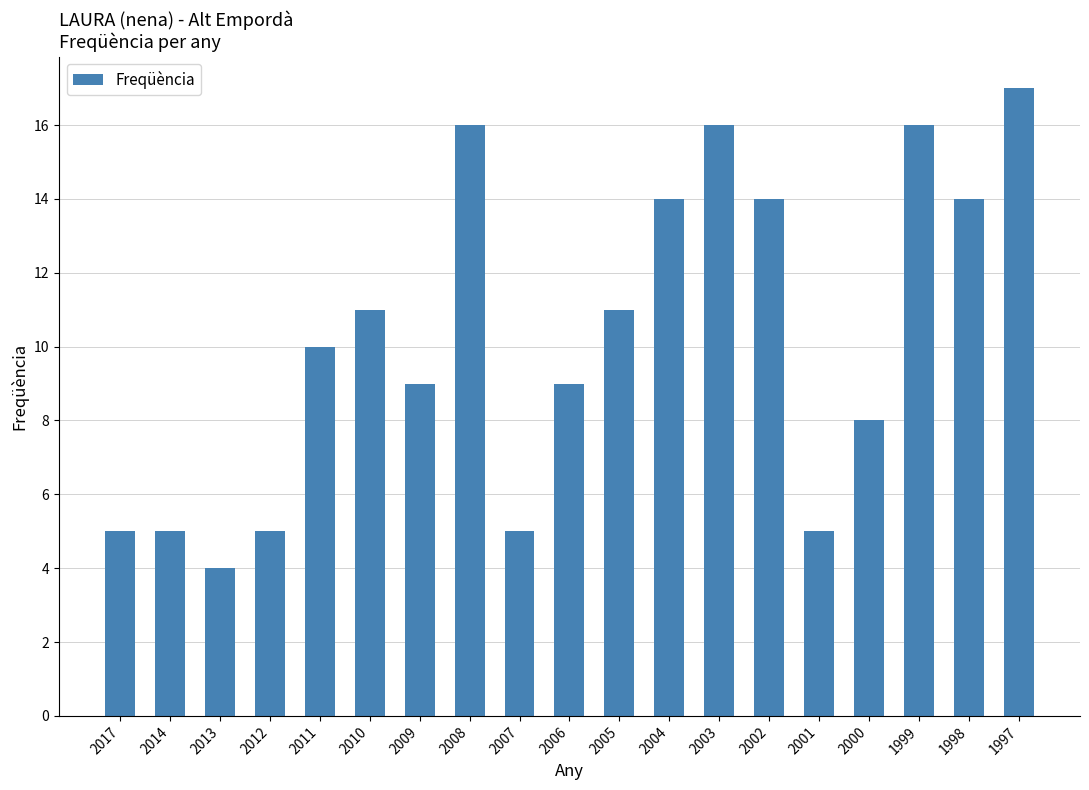

Reading left to right, extract all data points from this chart.

2017=5	2014=5	2013=4	2012=5	2011=10	2010=11	2009=9	2008=16	2007=5	2006=9	2005=11	2004=14	2003=16	2002=14	2001=5	2000=8	1999=16	1998=14	1997=17